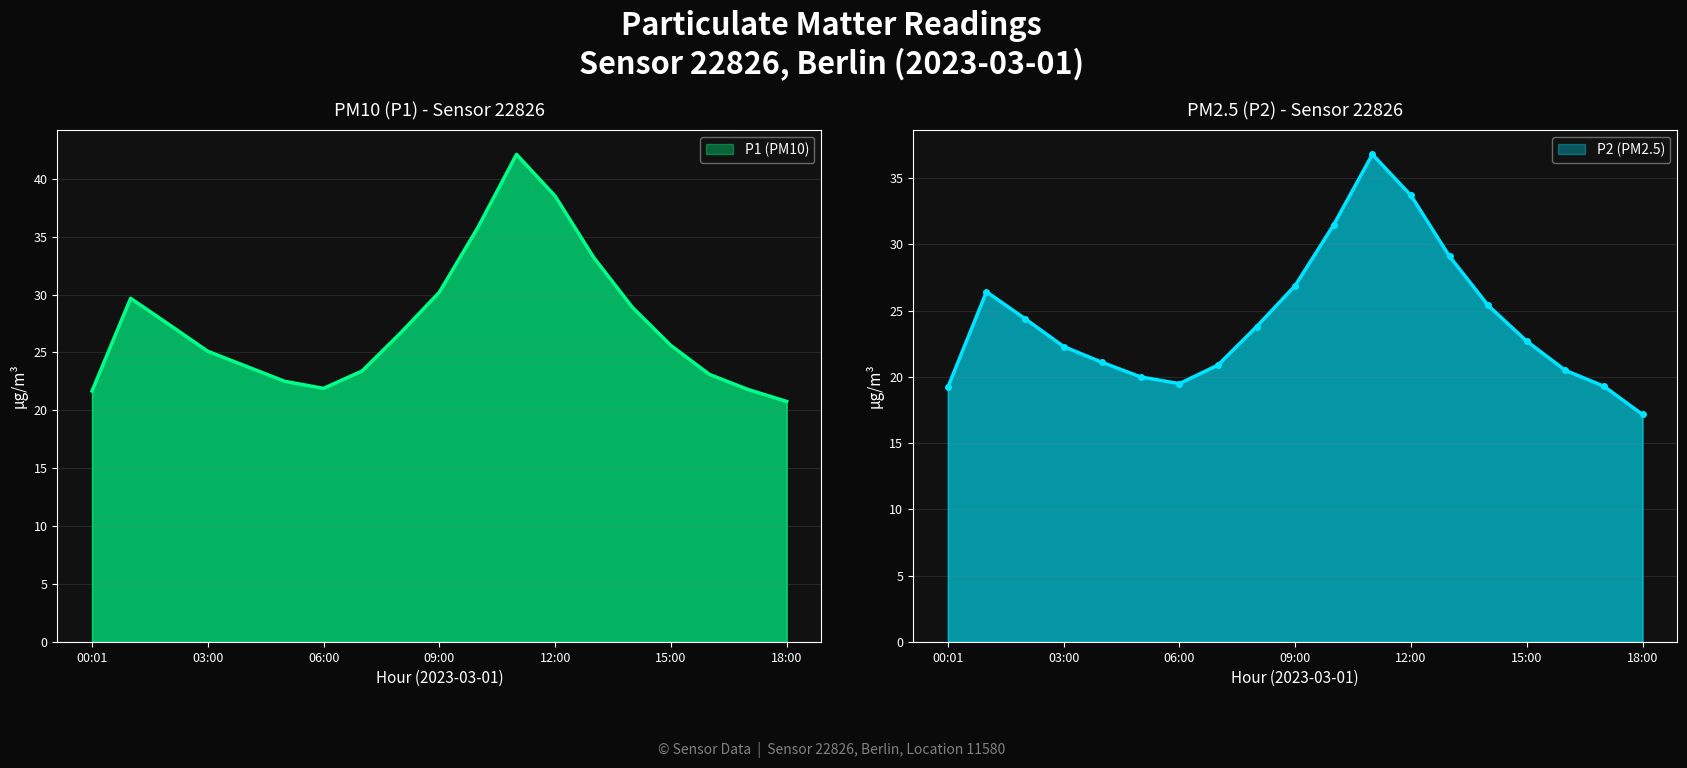

Does the chart have visible grid lines?

Yes